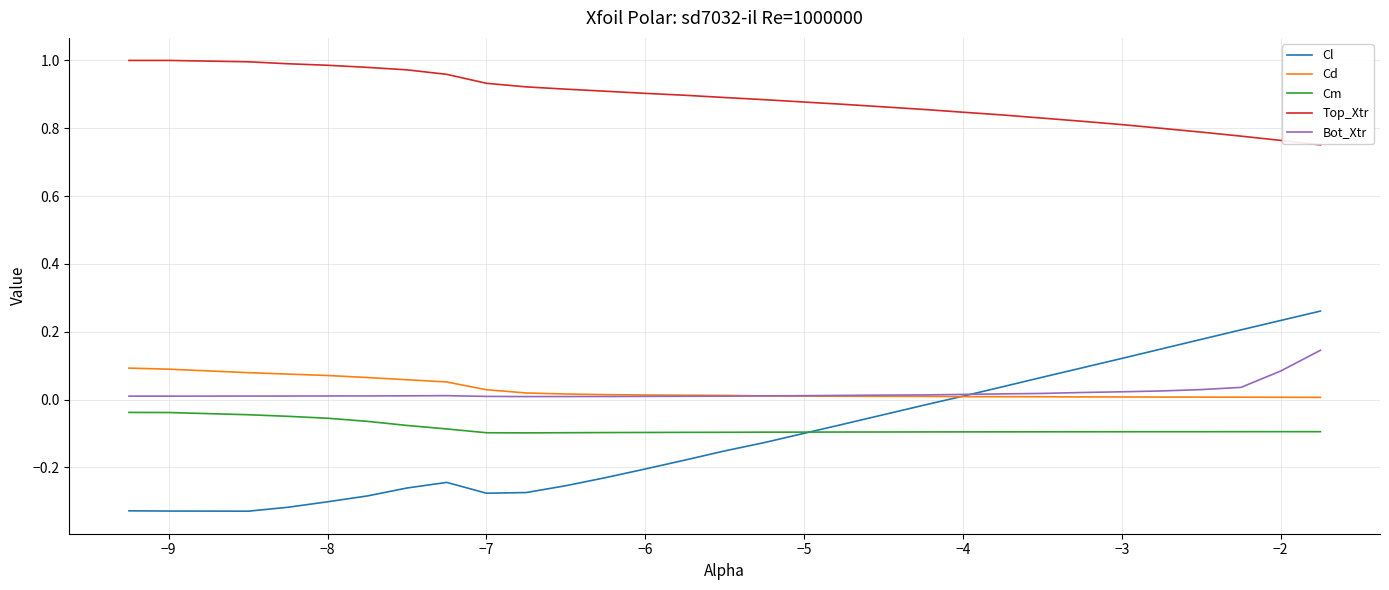

Which series has the largest range (max minus min)?

Cl